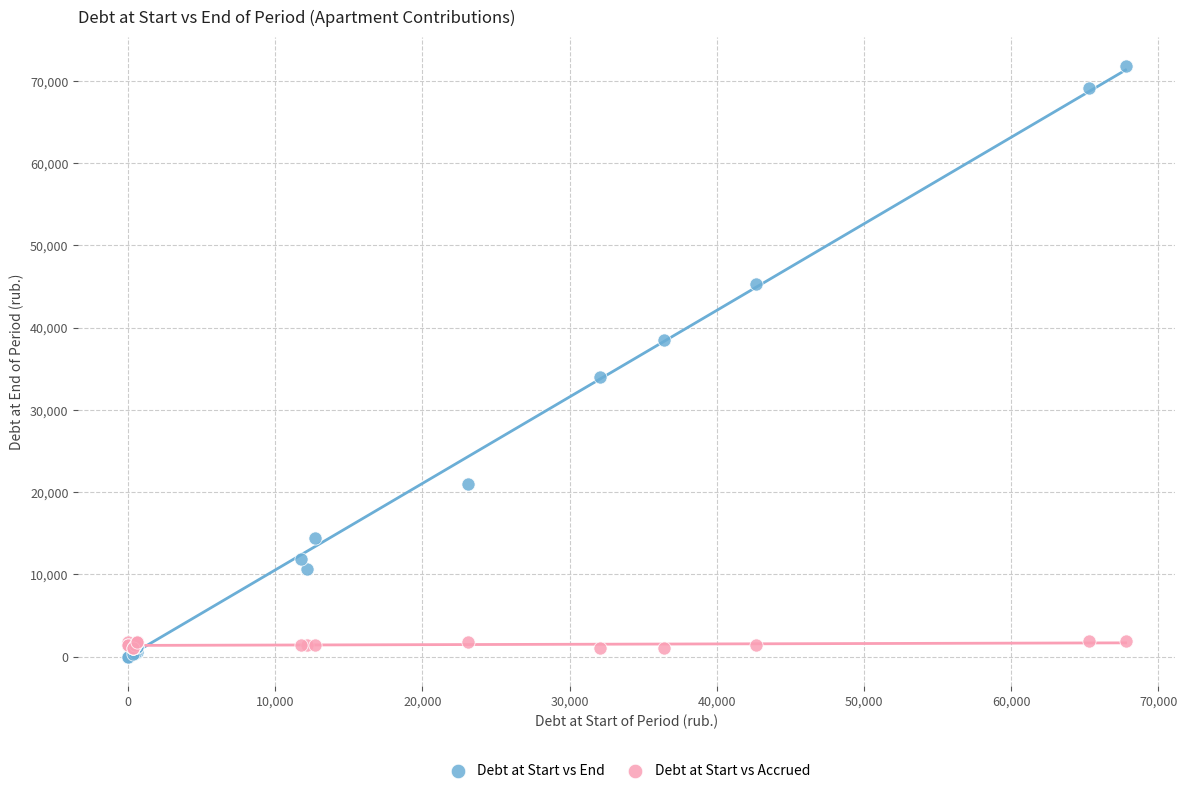

Across all series, what Y value is closest to 35893?

34053.1